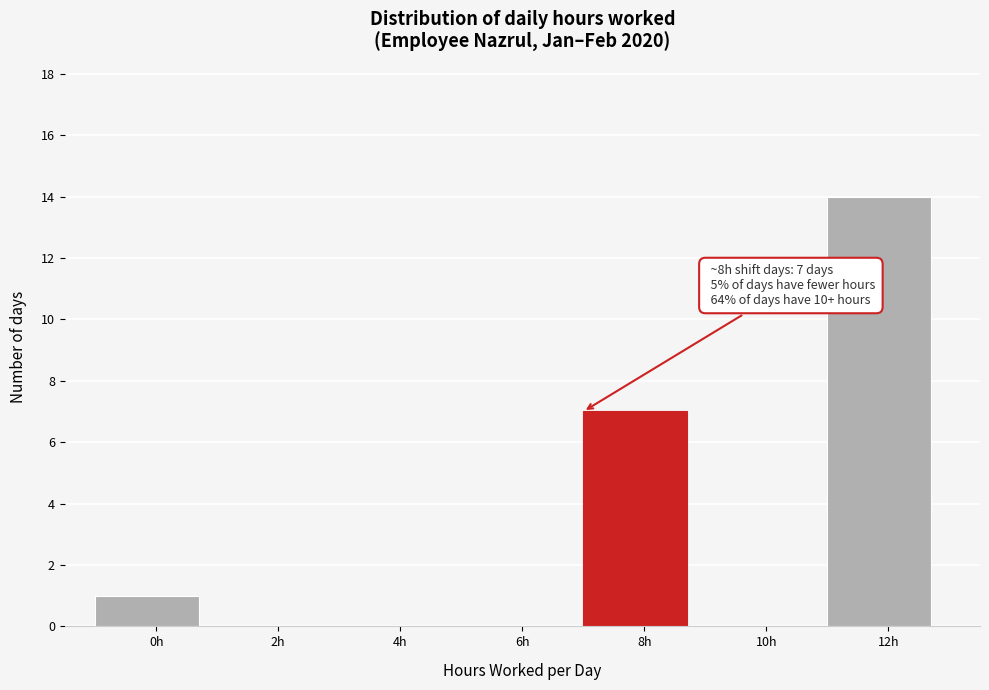

Reading left to right, transcribe all the data shown in this chart.

0h=1	2h=0	4h=0	6h=0	8h=7	10h=0	12h=14